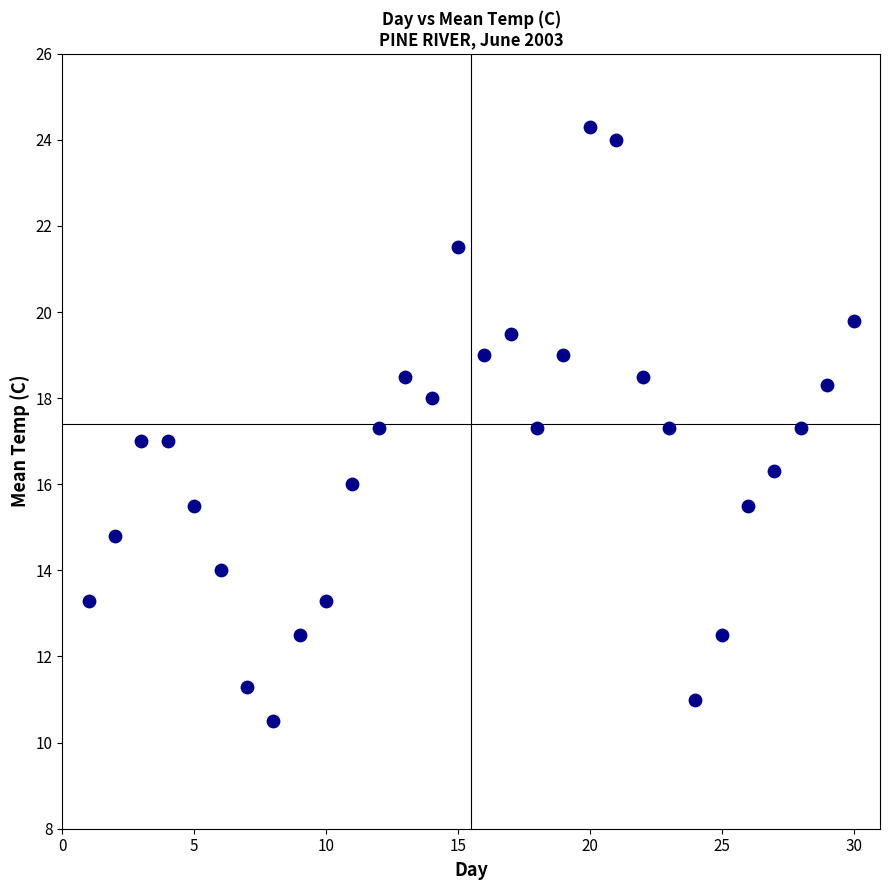

What is the range of X values (max minus min)?

29.0